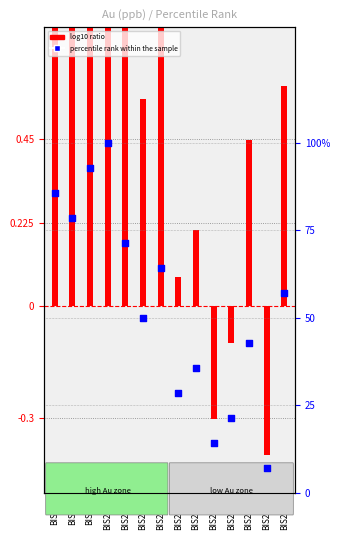

Between BIS2-14 and BIS2-13, which is larger?

BIS2-13